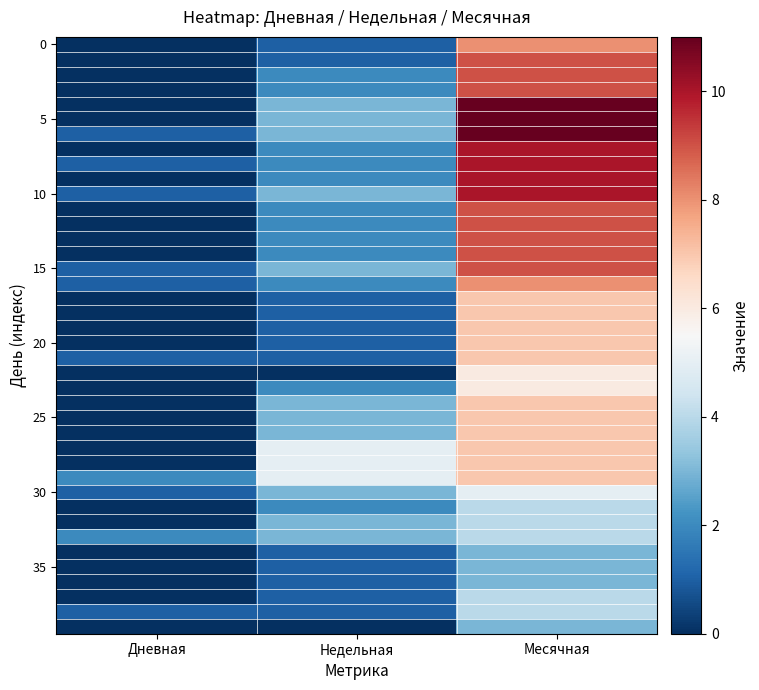

Which has a higher value, Дневная or Недельная?

Недельная